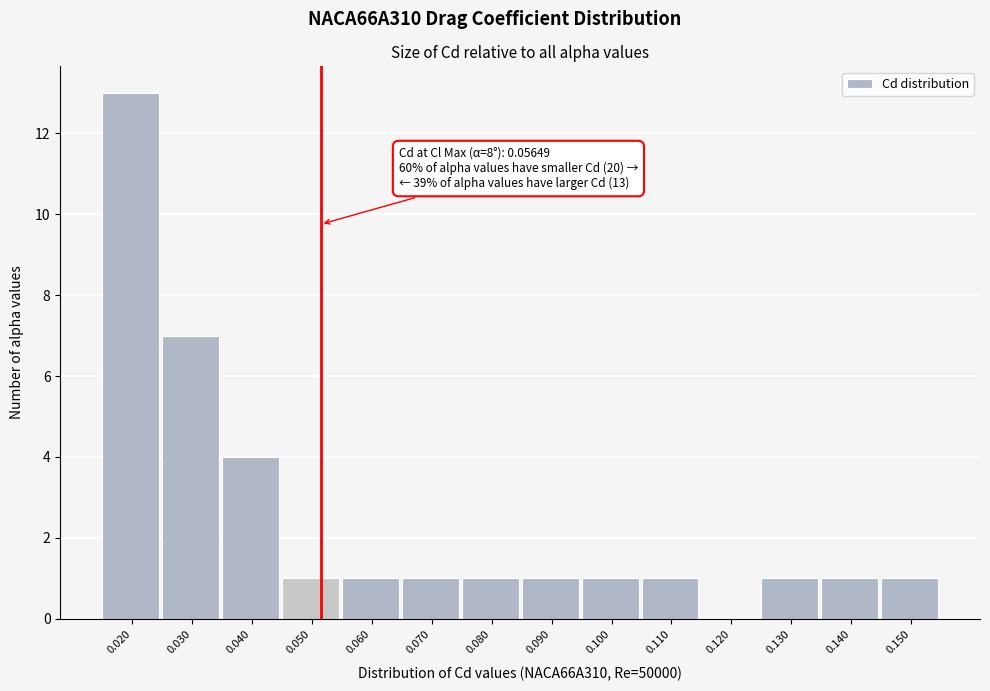

Reading left to right, list all the values displayed in this chart.

0.020=13	0.030=7	0.040=4	0.050=1	0.060=1	0.070=1	0.080=1	0.090=1	0.100=1	0.110=1	0.120=0	0.130=1	0.140=1	0.150=1